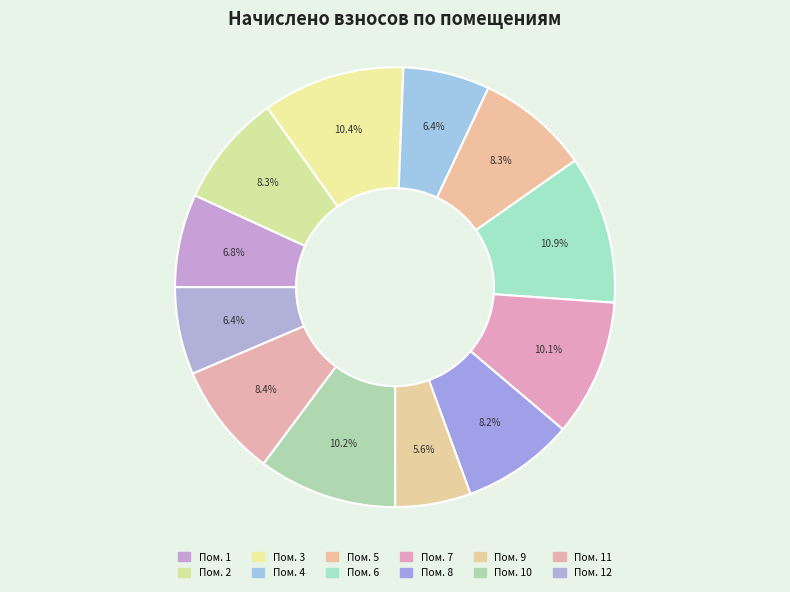

How many slices are in this pie chart?

12